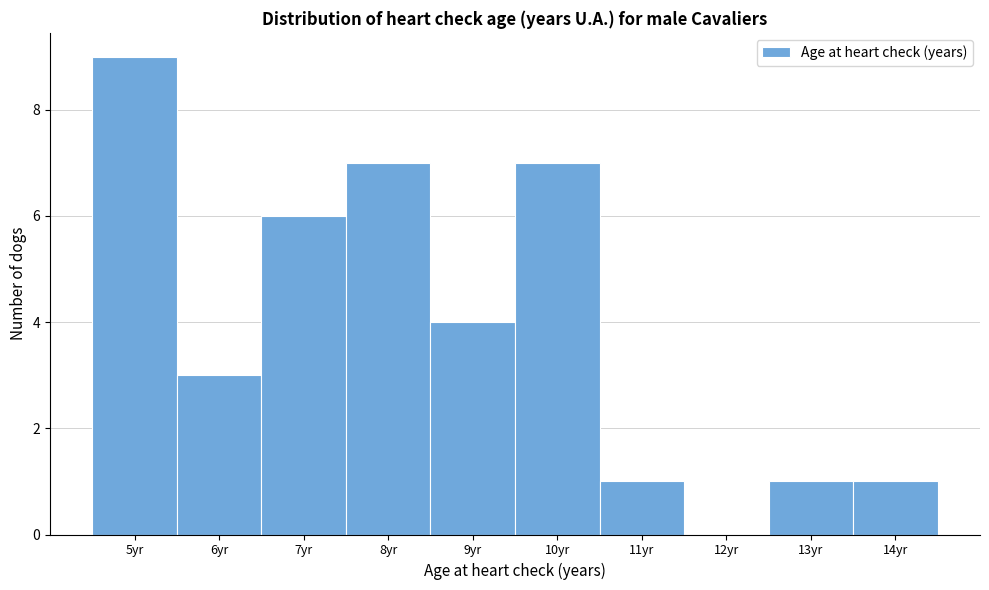

What is the height of the bar covering 12.5 to 13.5 on the x-axis? The values are not printed on the chart, so give them approximately, as read against the axis.

1